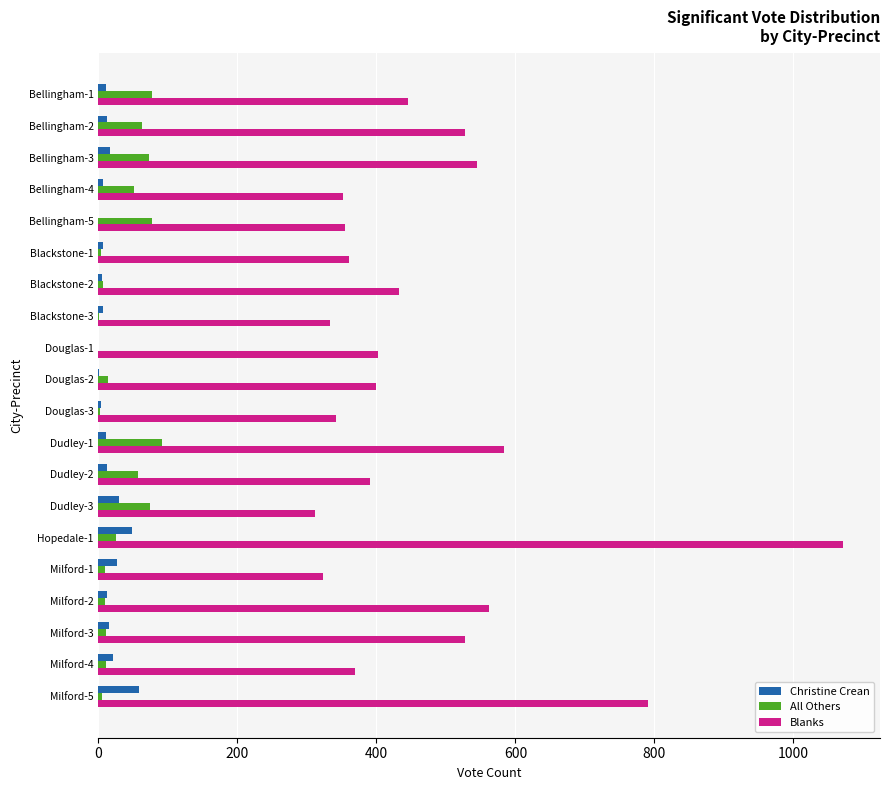

Is the value of Blanks at Douglas-1 greater than the value of All Others at Bellingham-2?

Yes